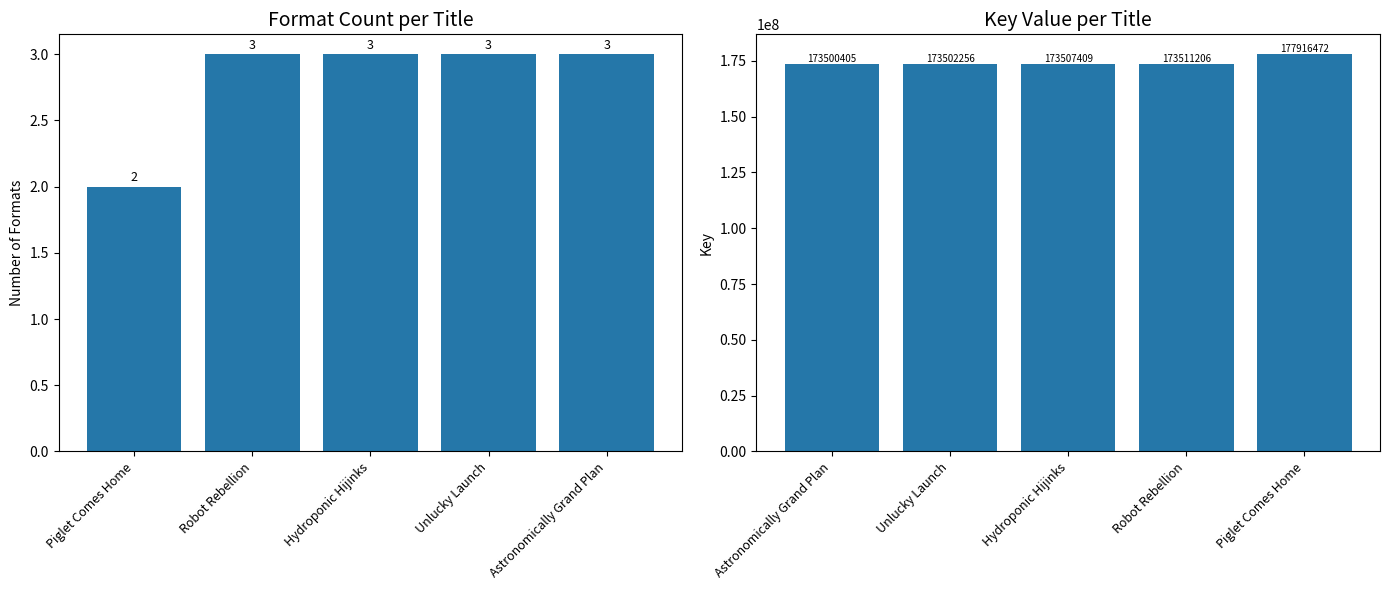

What is the approximate value of Key at Hydroponic Hijinks, to the nearest 100?

173507400